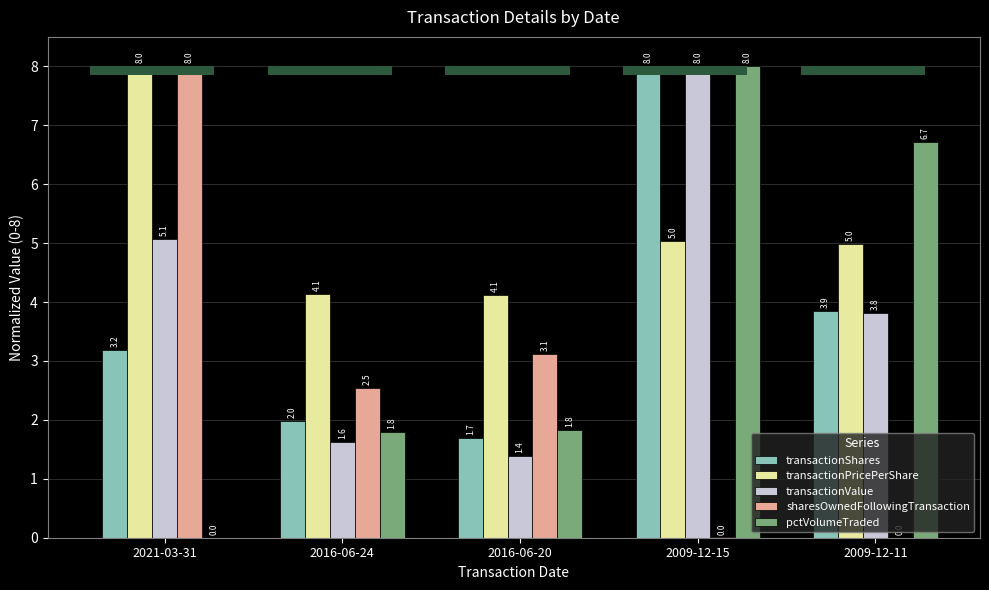

What is the label of the 4th bar from the right?

2016-06-24